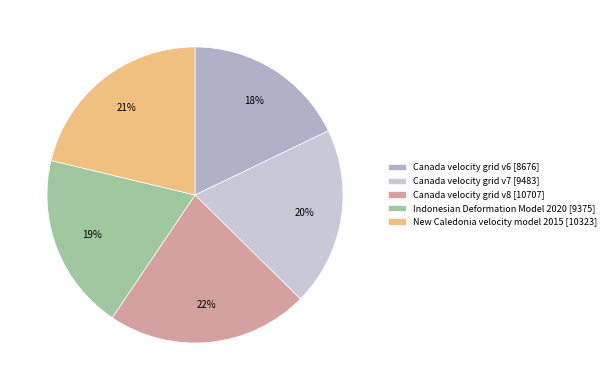

How many segments does this pie chart have?

5